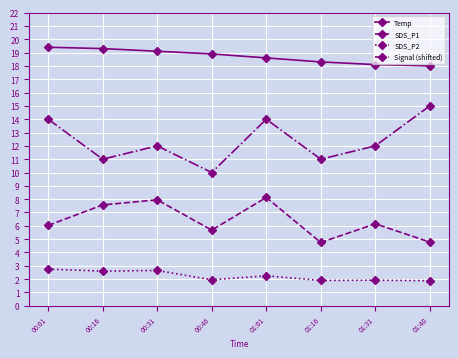

What is the difference between the maximum and minimum values in the Signal (shifted) series?

5.0